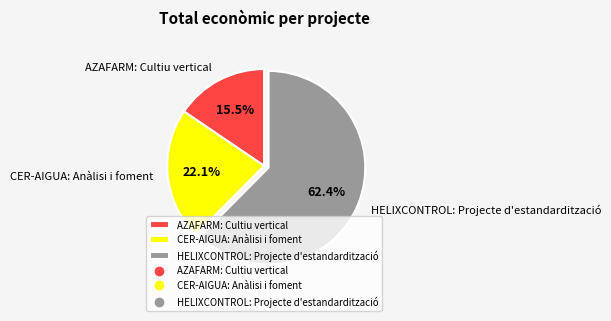

Which slice is the smallest?

AZAFARM: Cultiu vertical